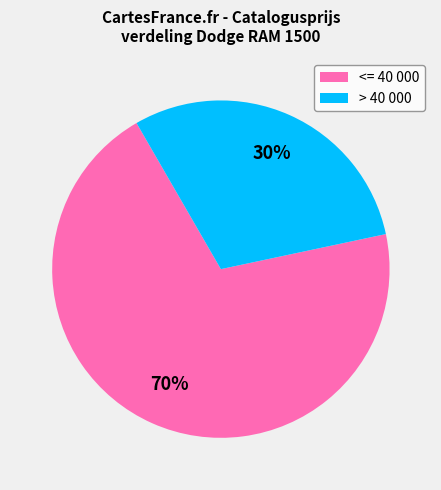

Rank the categories by value from highest to lowest.

<= 40 000, > 40 000